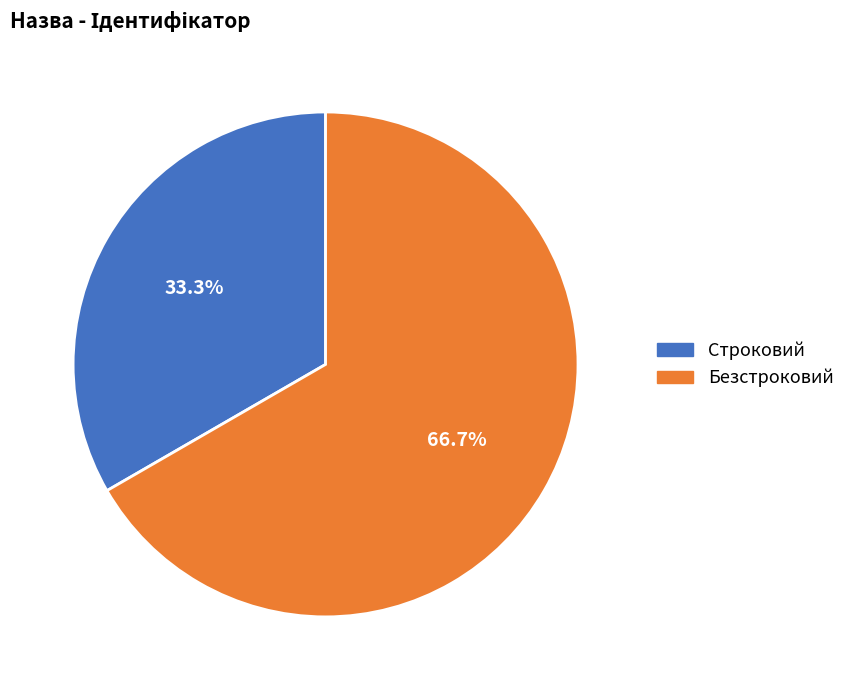

What is the ratio of the value at Безстроковий to the value at Строковий?

2.0